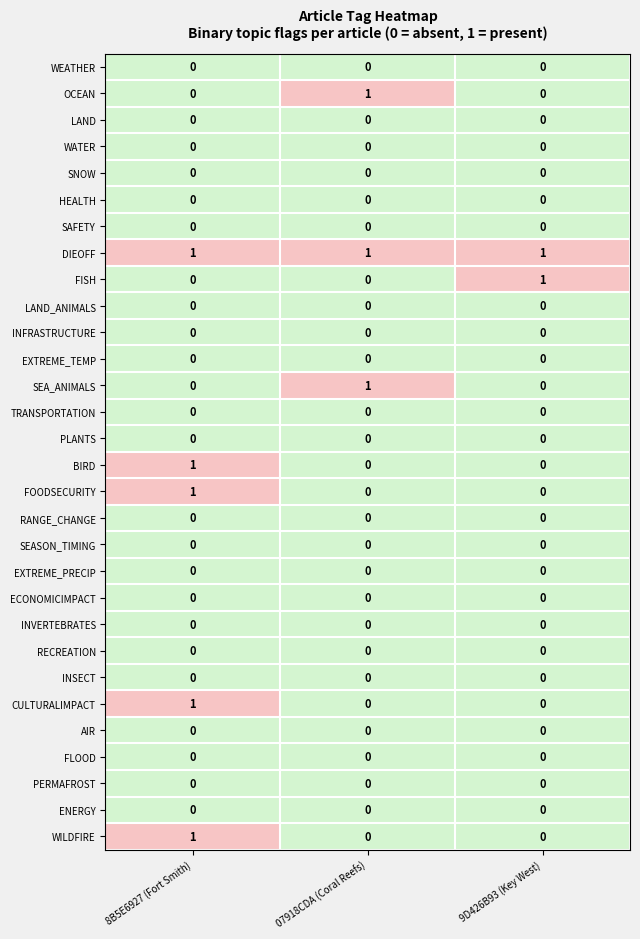

Count the FOODSECURITY values in the range 0 to 1.

3